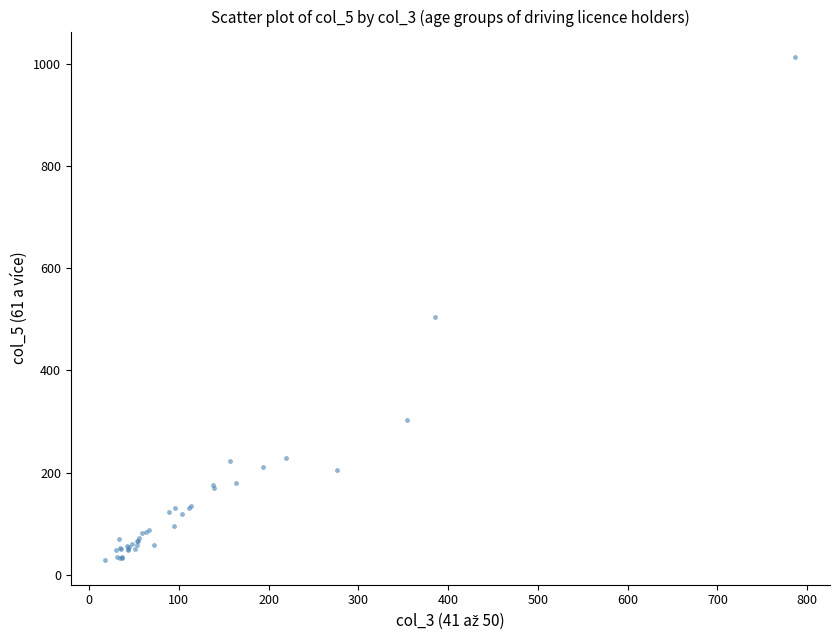

What Y value in the scatter plot is closest to 522?

505